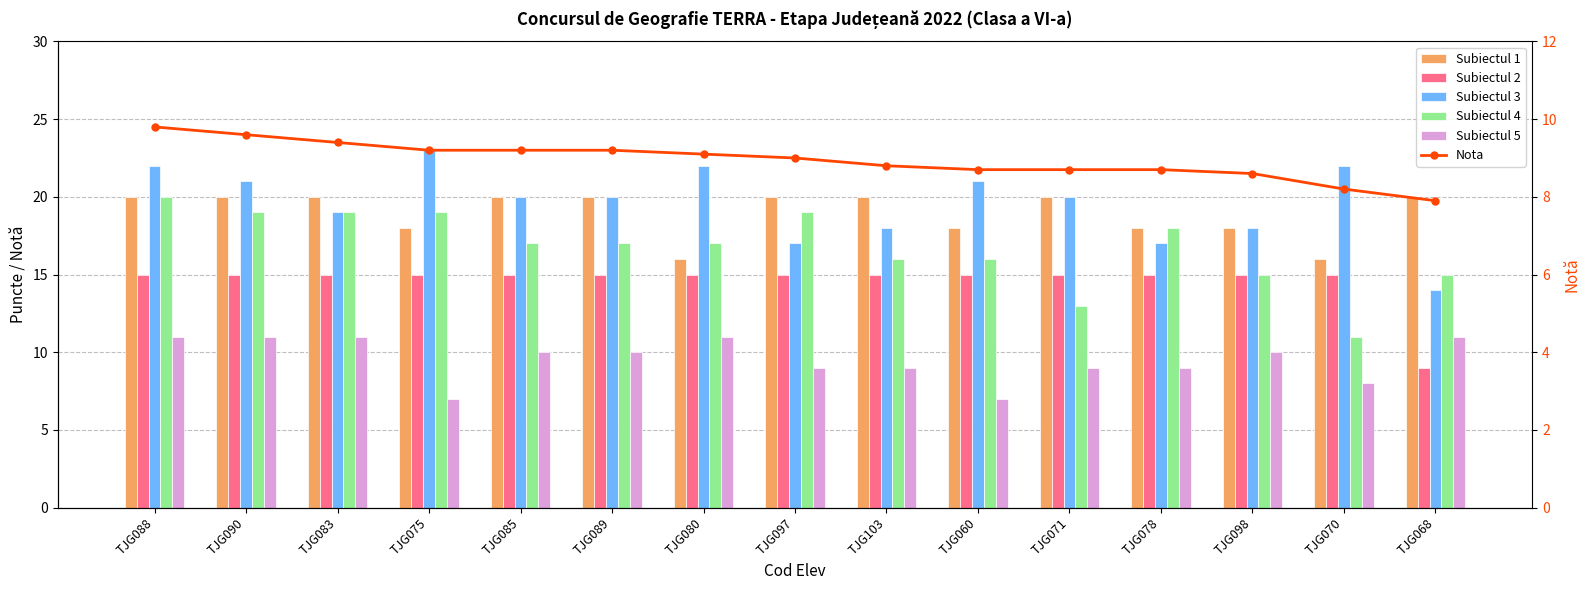

What are all the series names shown in the legend?

Subiectul 1, Subiectul 2, Subiectul 3, Subiectul 4, Subiectul 5, Nota